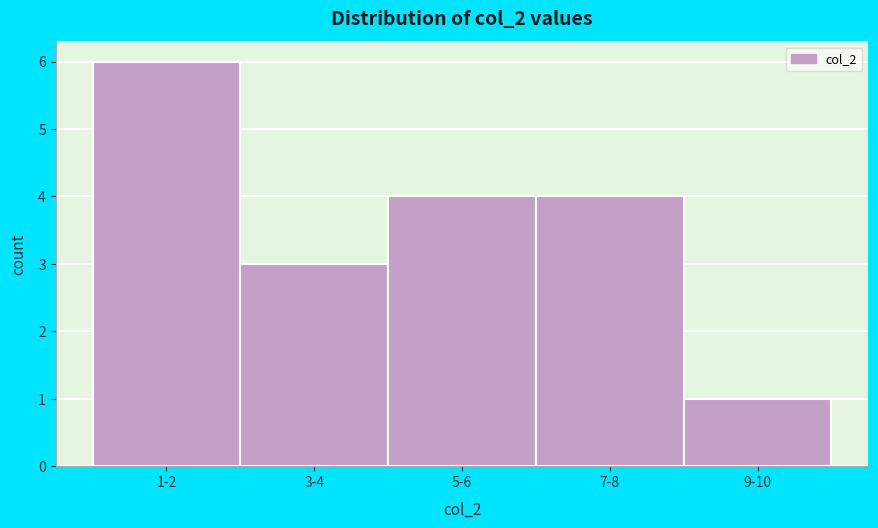

Reading left to right, list all the values displayed in this chart.

1-2=6	3-4=3	5-6=4	7-8=4	9-10=1